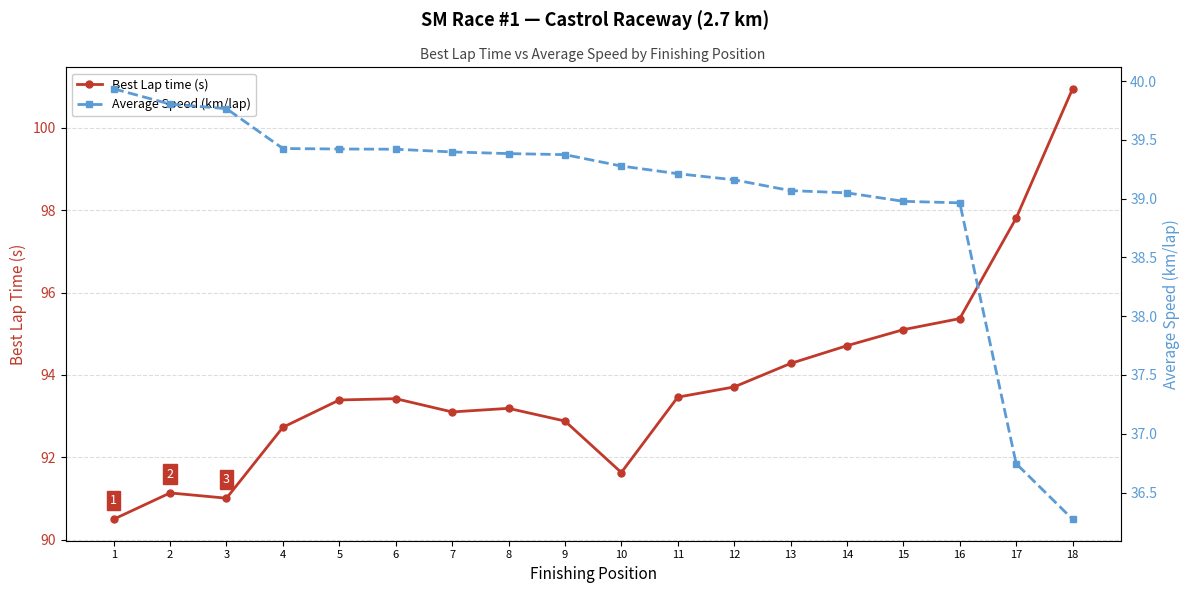

Rank the series by their maximum value, from highest to lowest.

Best Lap time (s), Average Speed (km/lap)